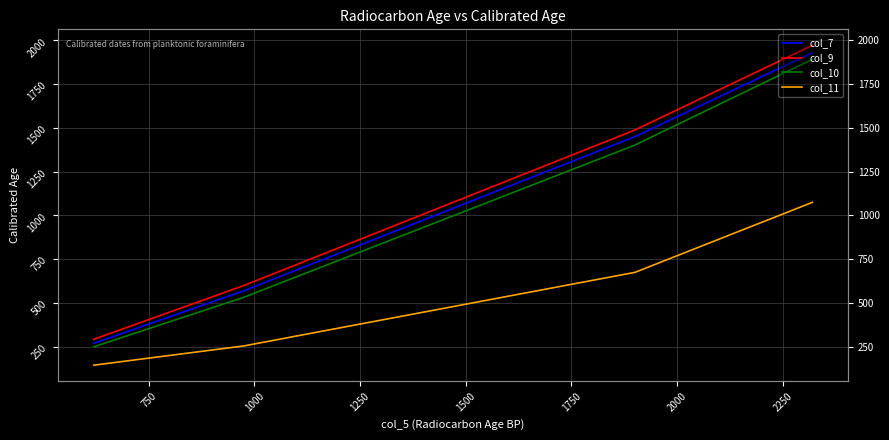

At how many categories does at least one series exceed 639?

2